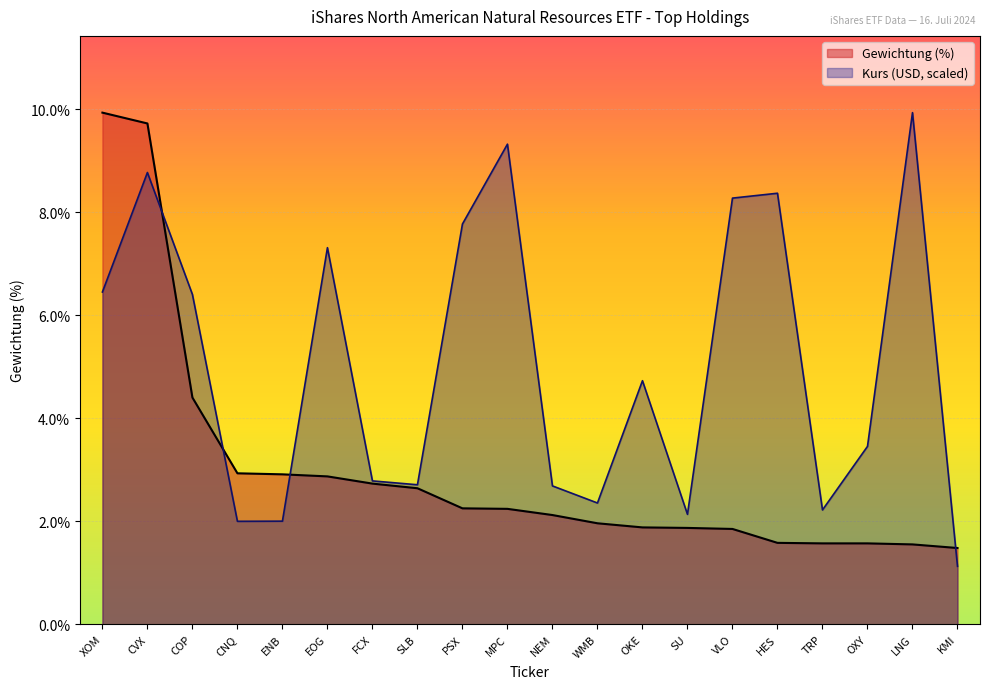

What is the approximate value of Kurs at COP?

6.4